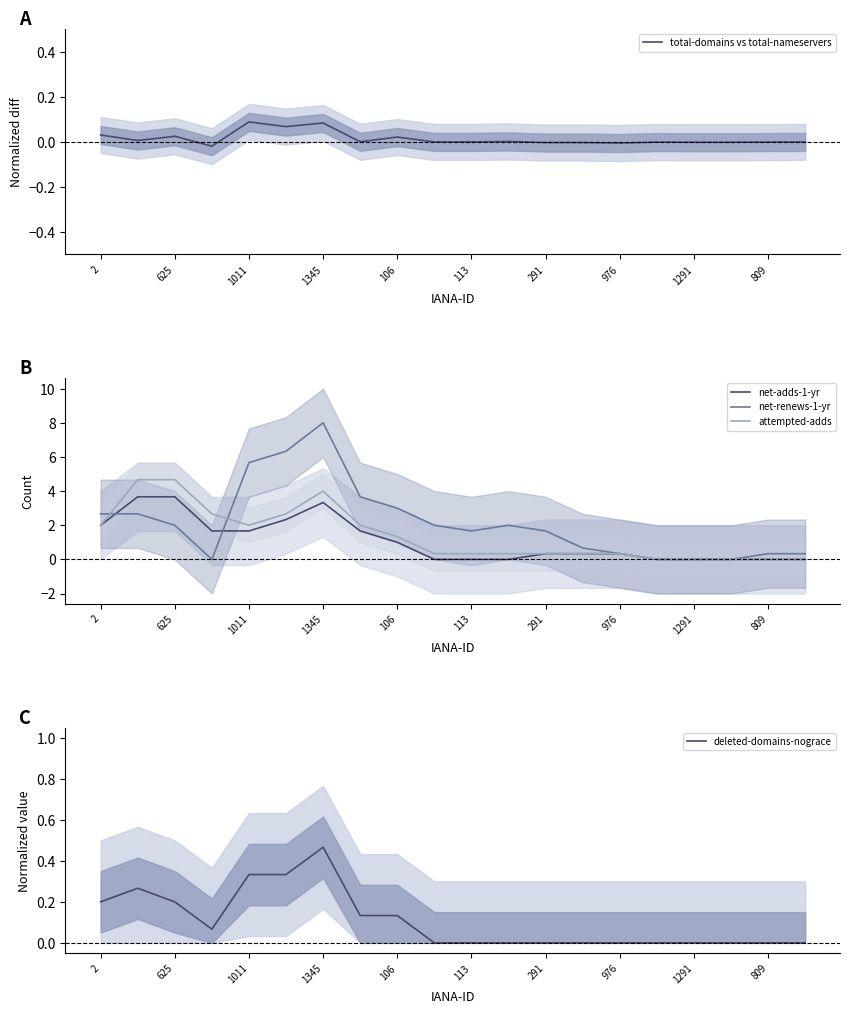

True or false: net-adds-1-yr and deleted-domains-nograce cross at least once.

False